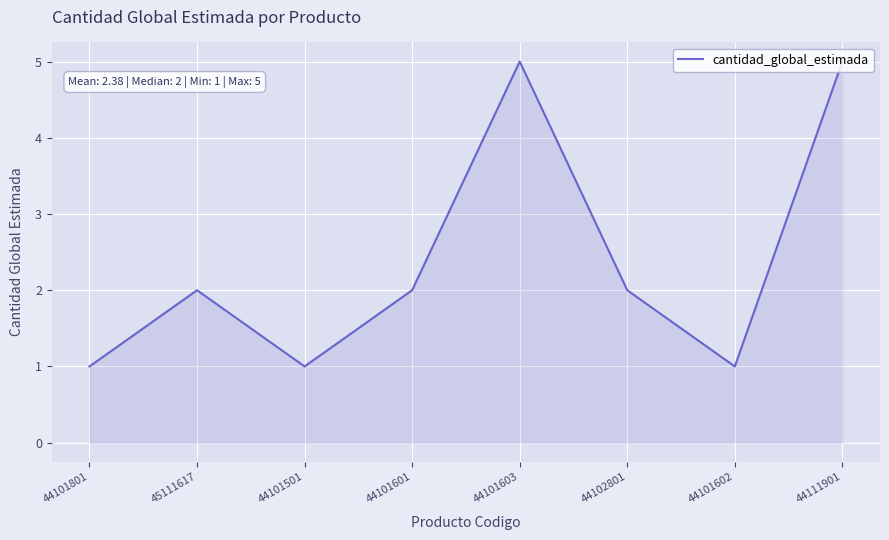

How many interior local peaks (higher than both neighbors) does the data have?

2